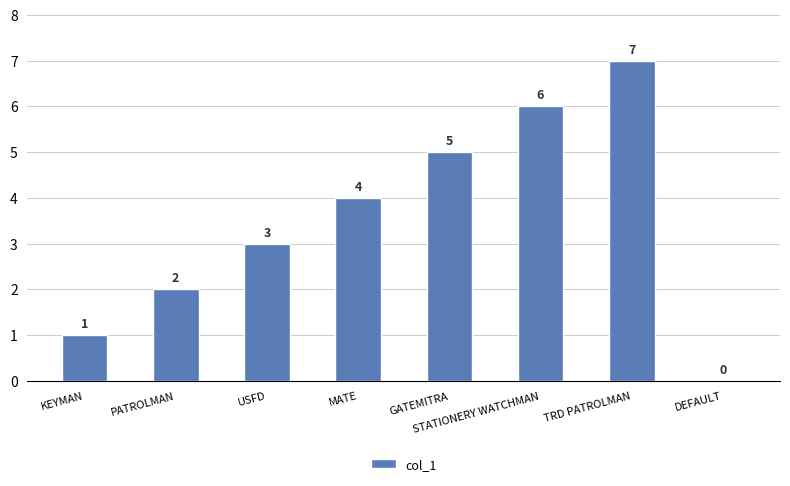

Reading left to right, transcribe all the data shown in this chart.

1	2	3	4	5	6	7	0